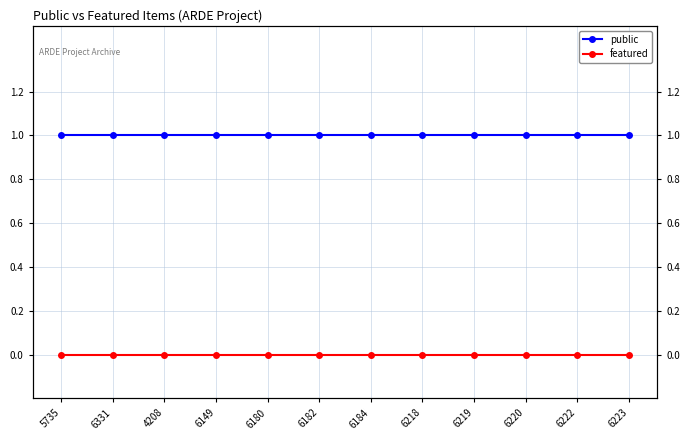

How many lines are shown in the chart?

2